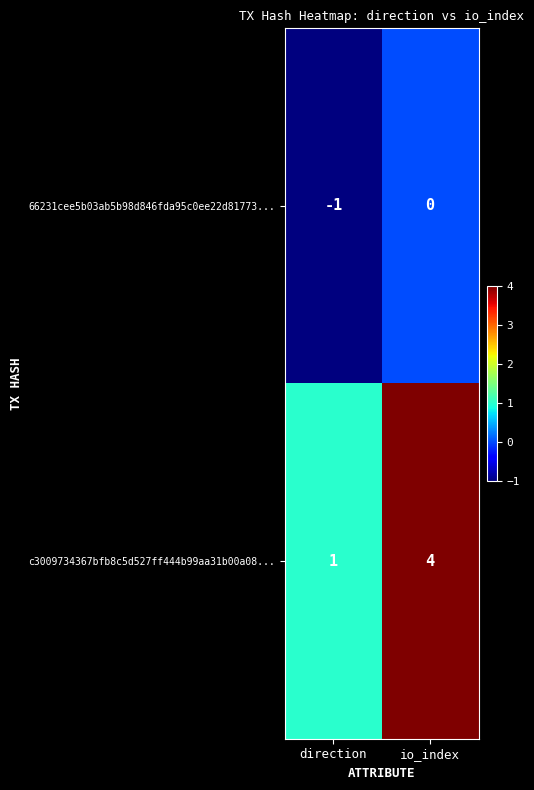

List the labels in order of c3009734367bfb8c5d527ff444b99aa31b00a08... value, smallest first.

direction, io_index